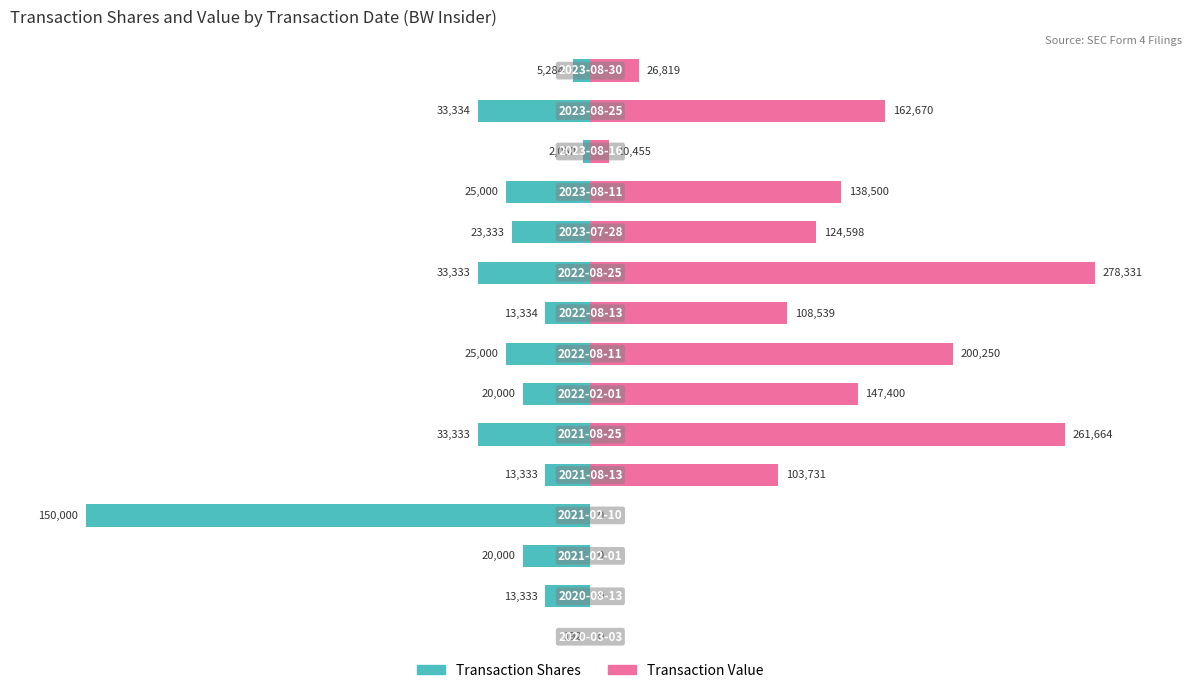

Reading left to right, transcribe all the data shown in this chart.

Transaction Shares: -0.1	-8.9	-13.3	-100.0	-8.9	-22.2	-13.3	-16.7	-8.9	-22.2	-15.6	-16.7	-1.4	-22.2	-3.5
Transaction Value: 0.0	0.0	0.0	0.0	37.3	94.0	53.0	71.9	39.0	100.0	44.8	49.8	3.8	58.4	9.6